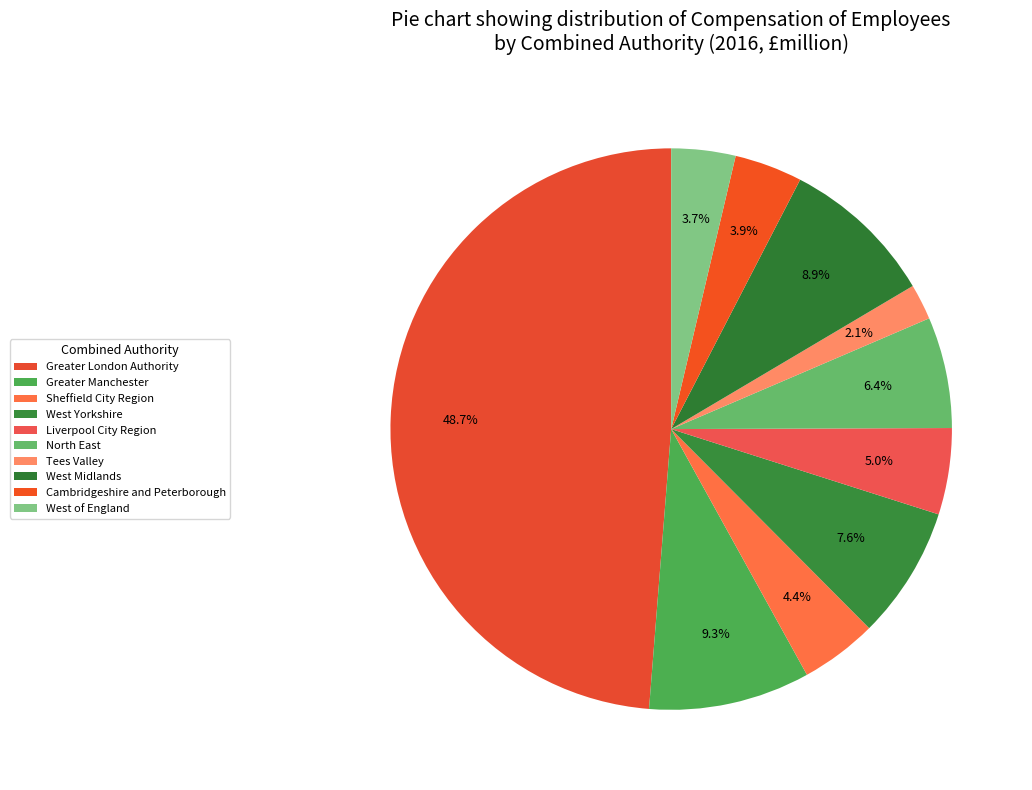

What is the change in value from Tees Valley to West of England?

+6084